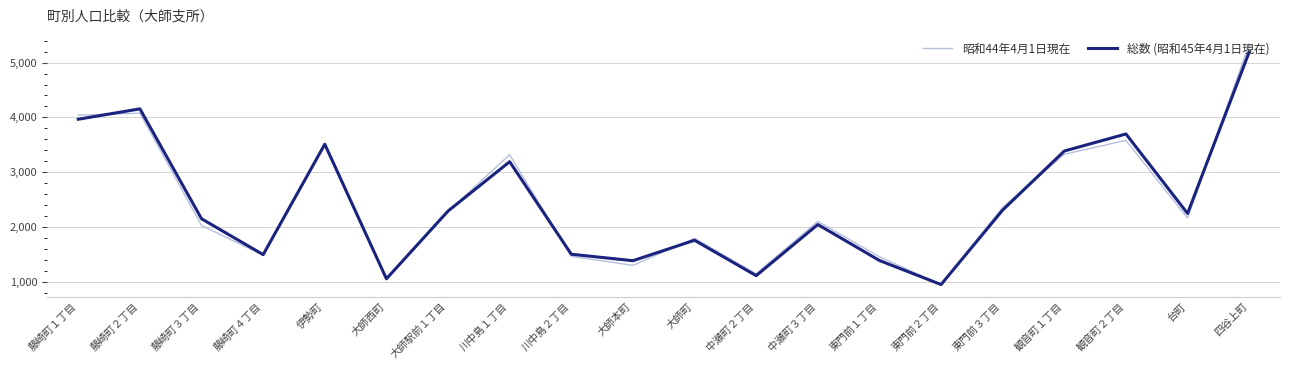

Where do 昭和44年4月1日現在 and 総数 (昭和45年4月1日現在) first cross each other?

藤崎町１丁目 and 藤崎町２丁目